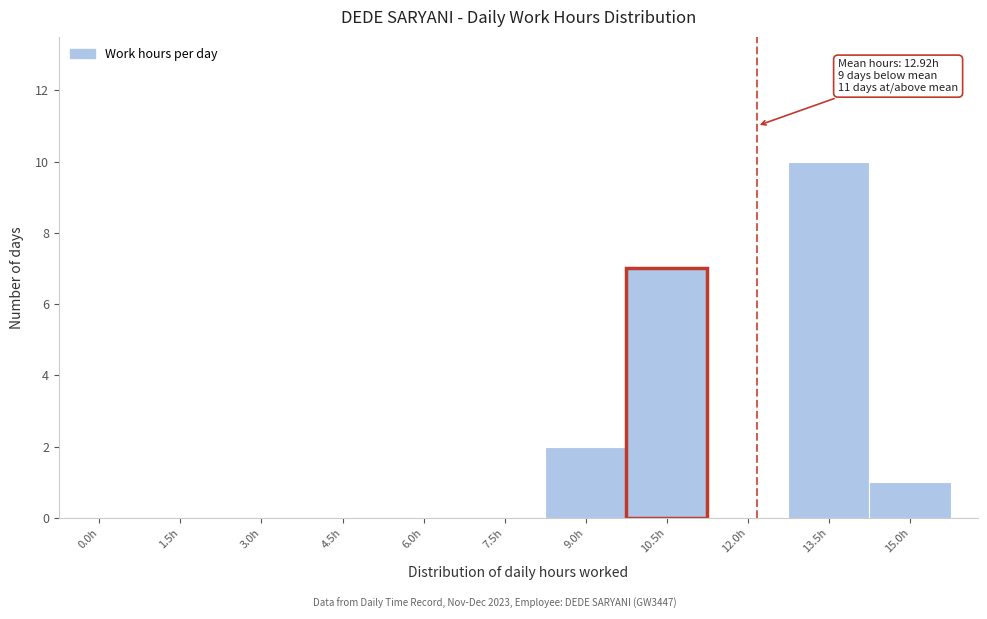

Reading left to right, what are all the values shown in this chart?

0.0h=0	1.5h=0	3.0h=0	4.5h=0	6.0h=0	7.5h=0	9.0h=2	10.5h=7	12.0h=0	13.5h=10	15.0h=1